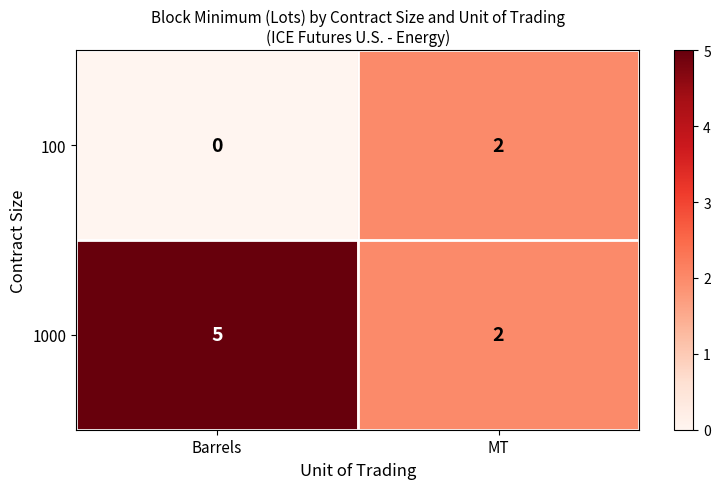

Rank the series by their maximum value, from highest to lowest.

1000, 100